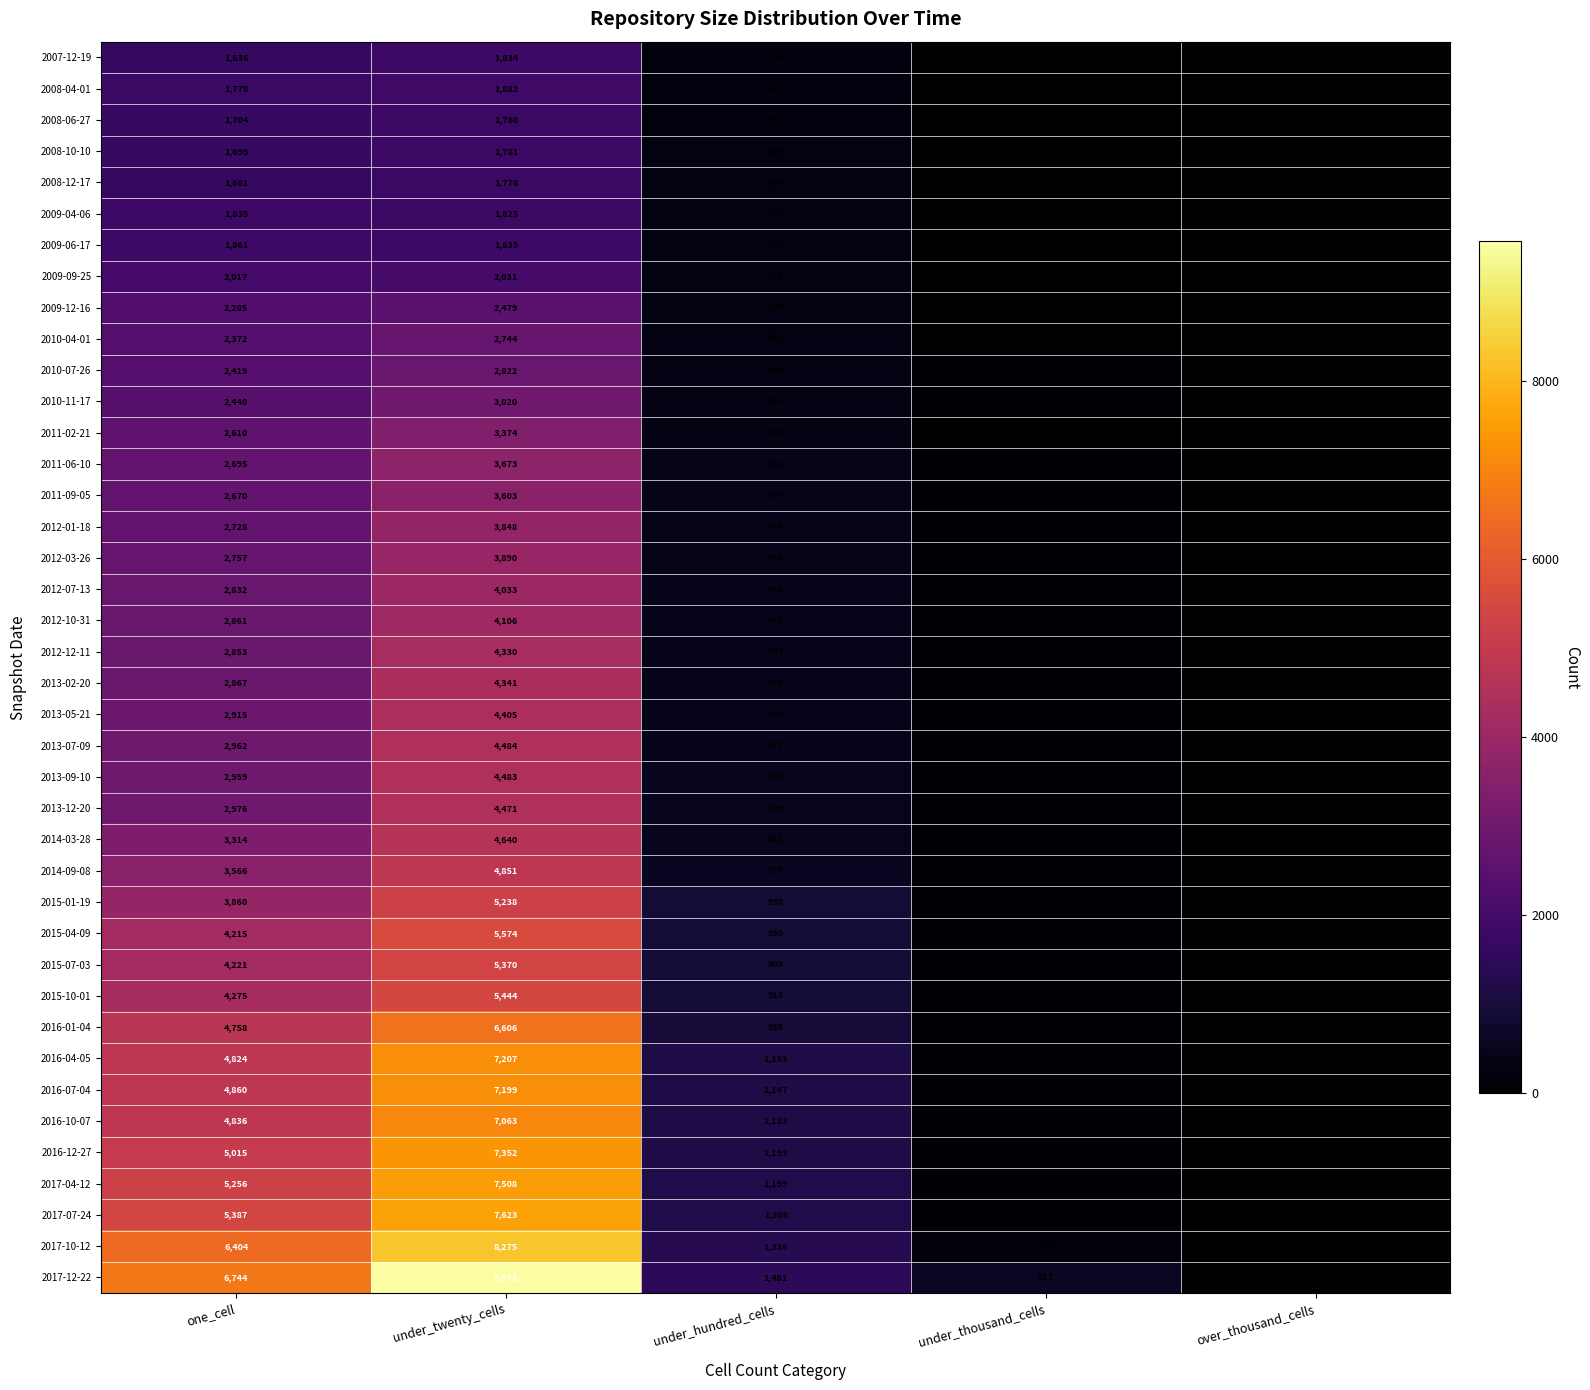

At which category does the chart reach its peak across all series?

under_twenty_cells